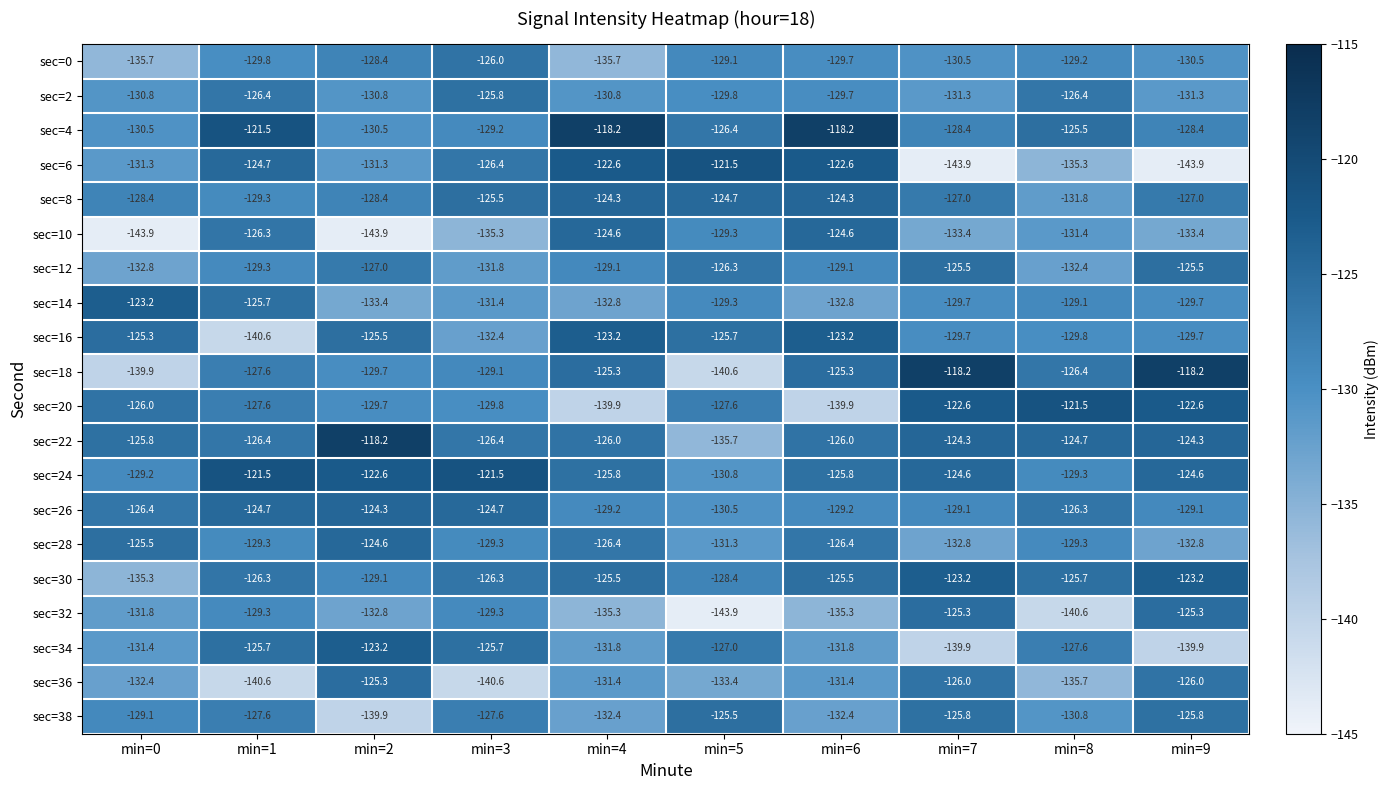

What is the difference between the highest and lowest values at min=1?

19.1